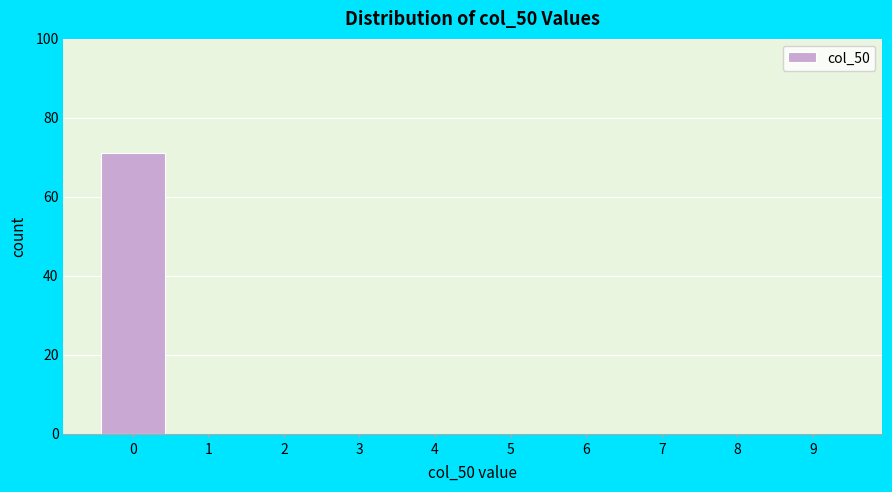

Reading right to left, transcribe all the data shown in this chart.

9=0	8=0	7=0	6=0	5=0	4=0	3=0	2=0	1=0	0=71